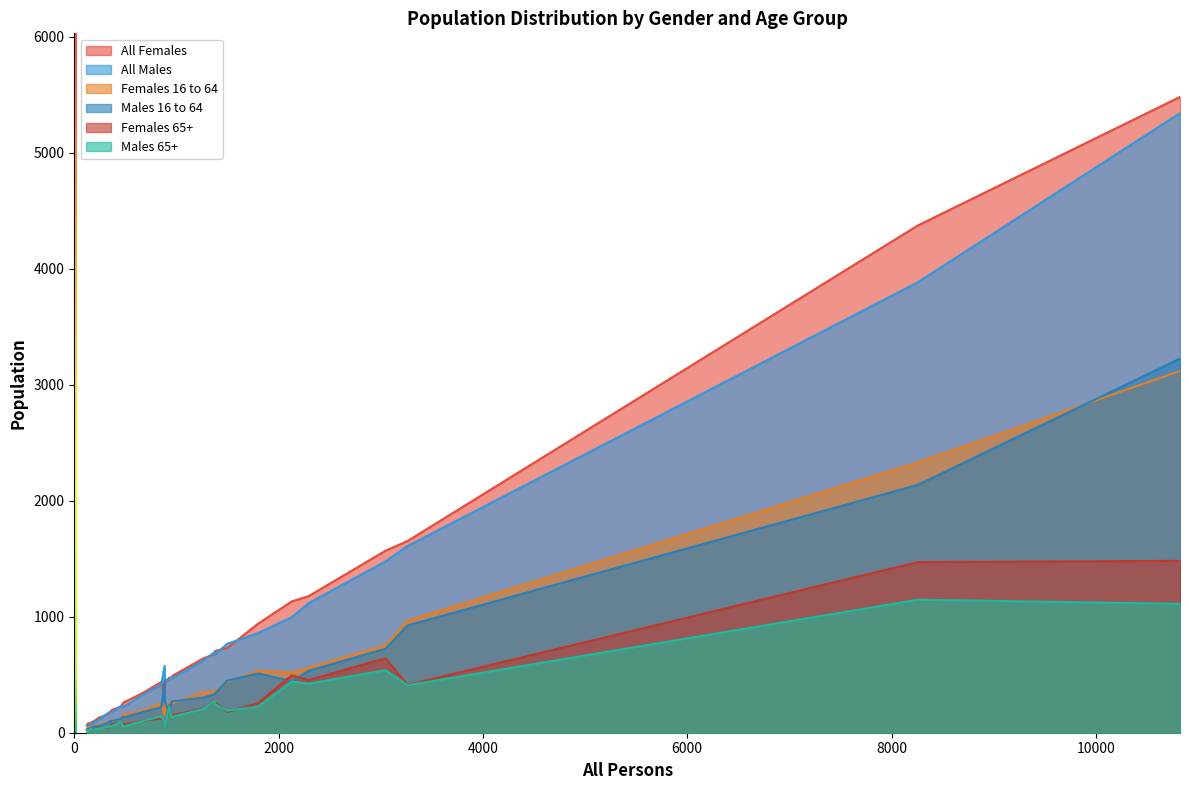

What position from the left is 852?

18